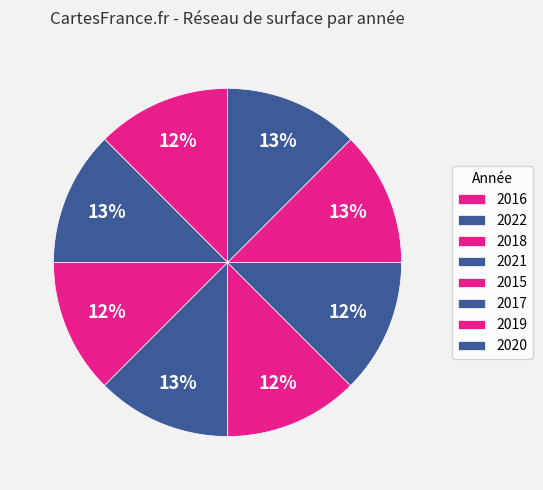

How many slices are in this pie chart?

8